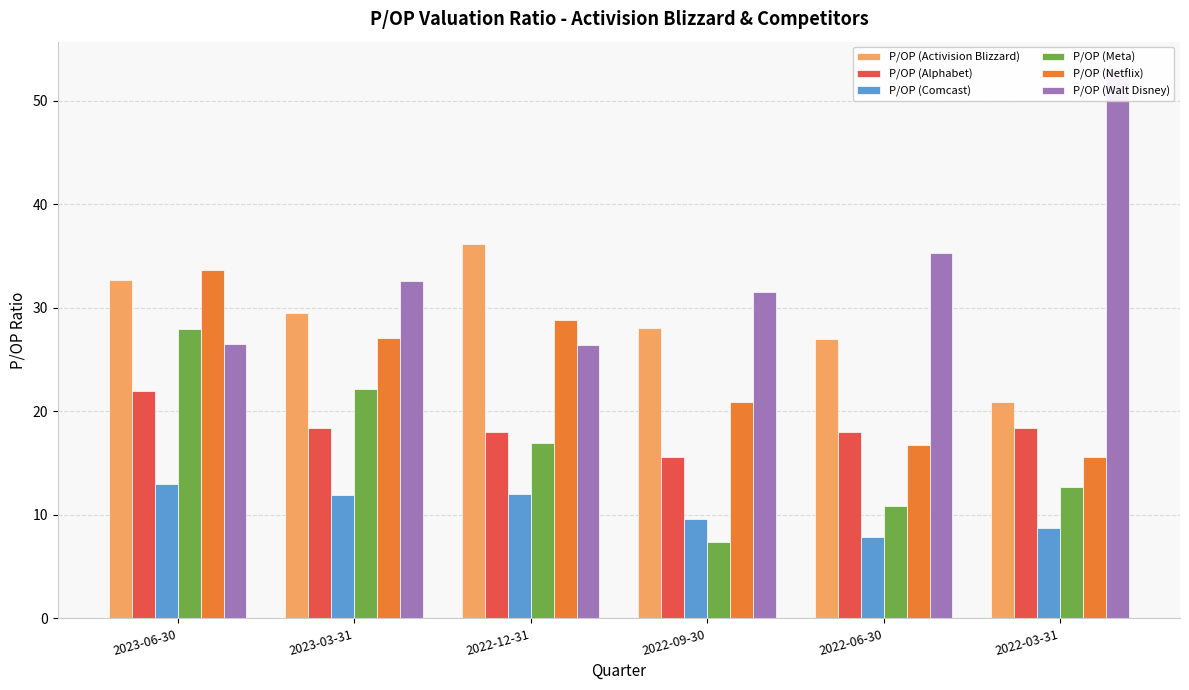

The value of P/OP (Meta) at 2022-09-30 is 3.2. True or false?

False